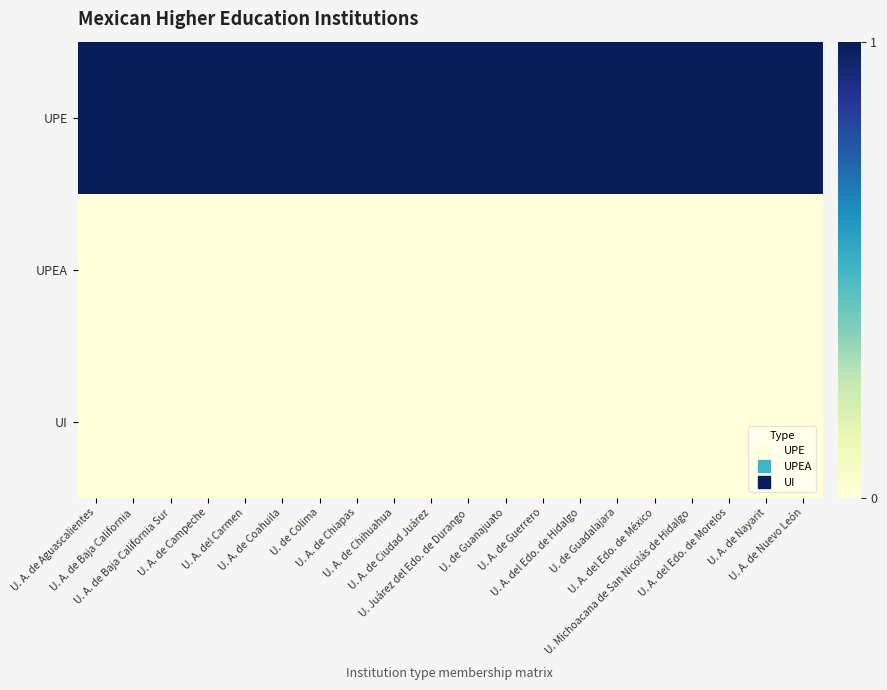

Which has a higher value, U. Michoacana de San Nicolás de Hidalgo or U. A. de Coahuila?

U. Michoacana de San Nicolás de Hidalgo